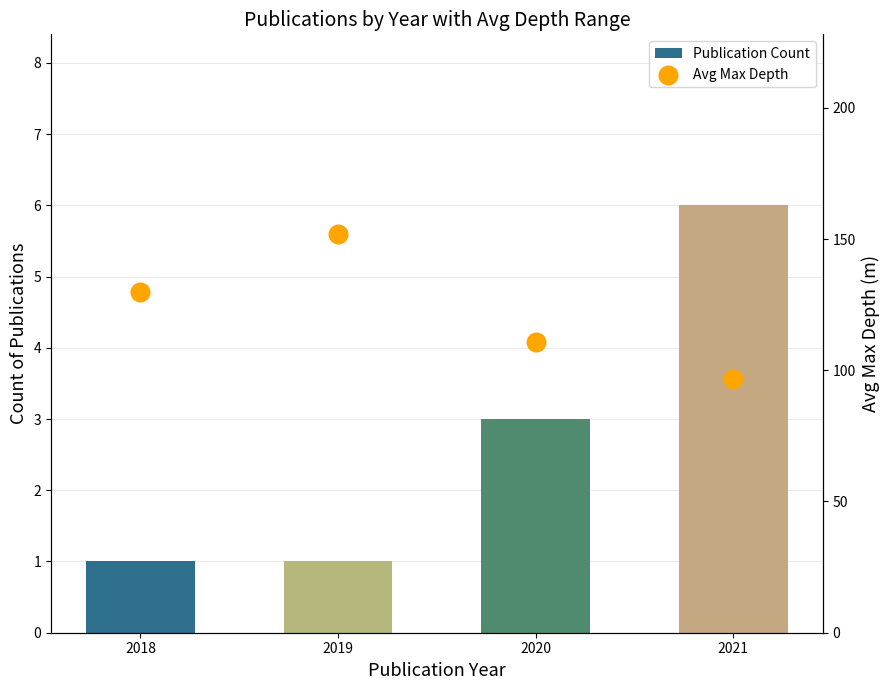

At how many categories does at least one series exceed 137?

1